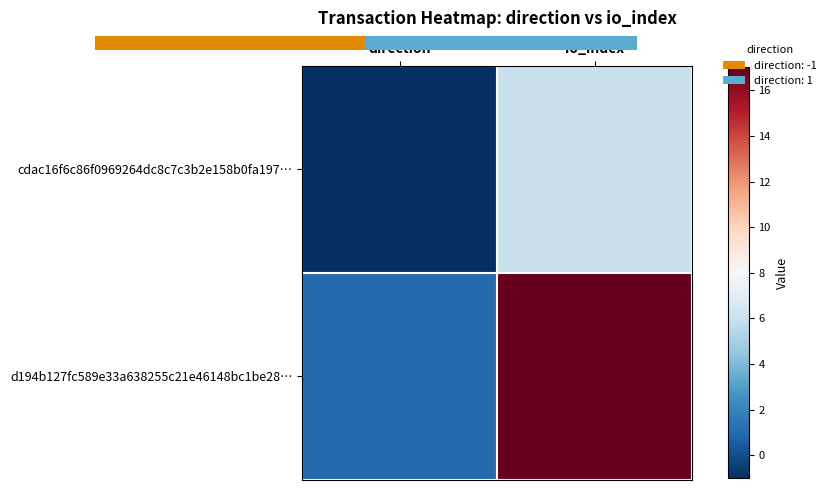

Rank the series by their average value, from highest to lowest.

d194b127fc589e33a638255c21e46148bc1be28…, cdac16f6c86f0969264dc8c7c3b2e158b0fa197…